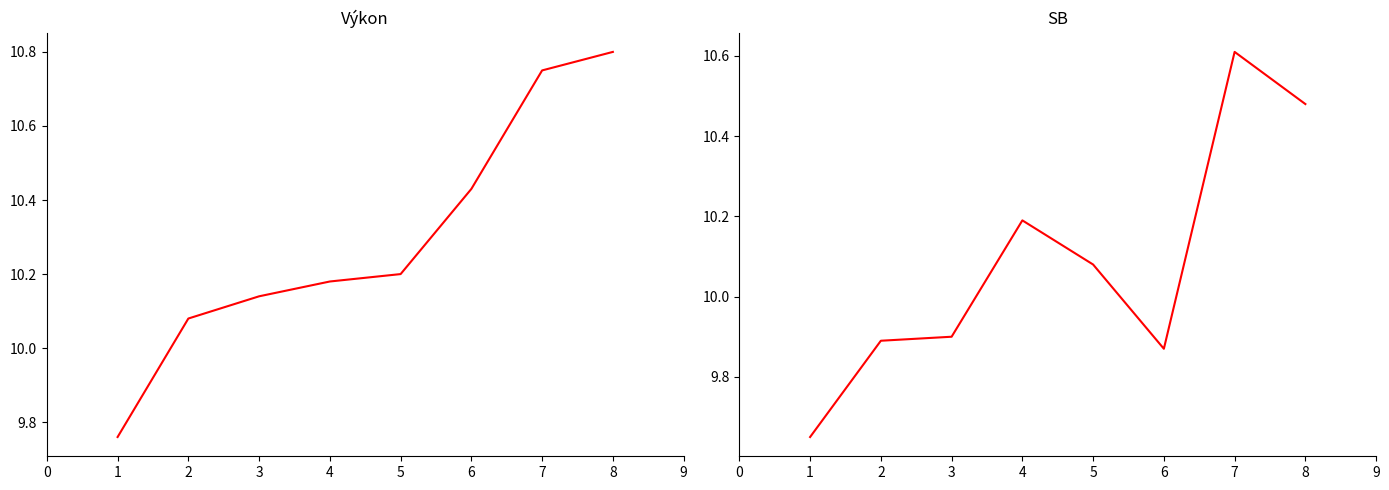

At how many categories does at least one series exceed 10?

7